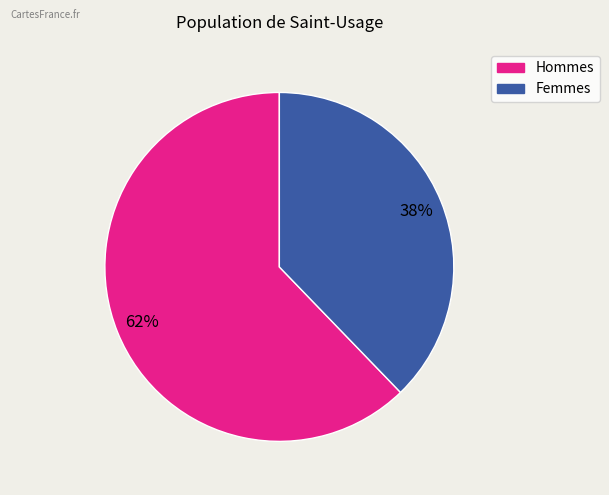

To the nearest percent, what is the difference between the largest and smallest slice percentages?

24%